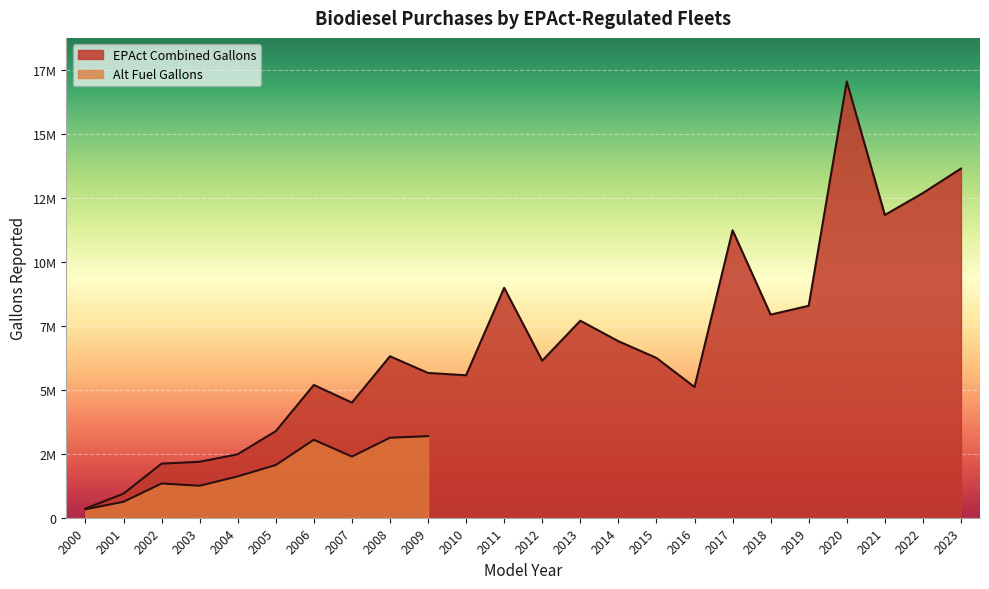

What is the value of the 12th point from the left?

8984990